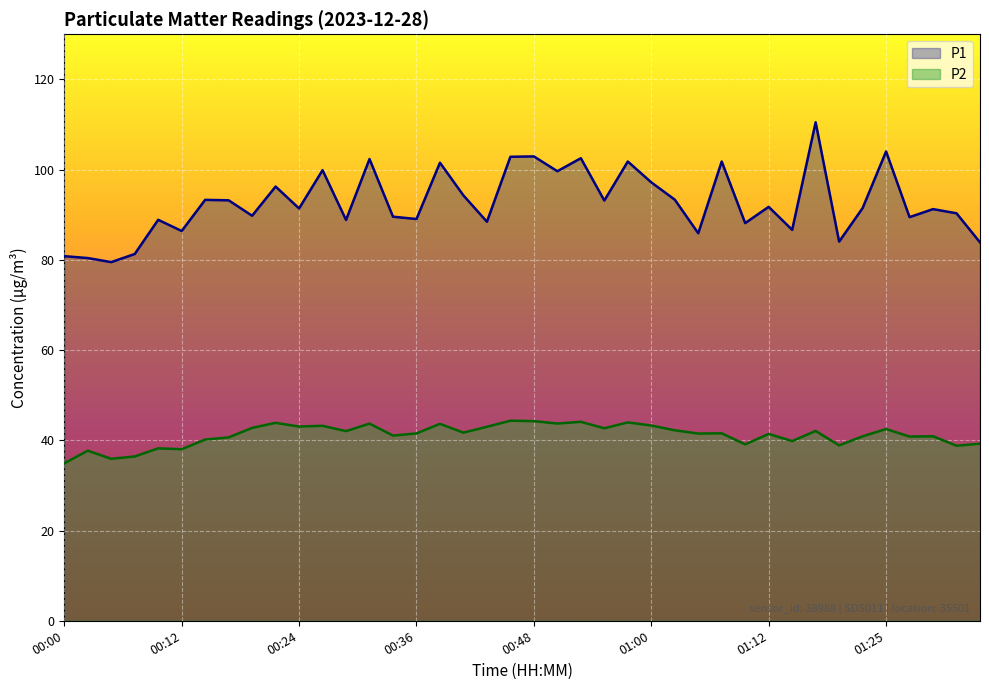

What is the label of the 9th point from the right?

01:15